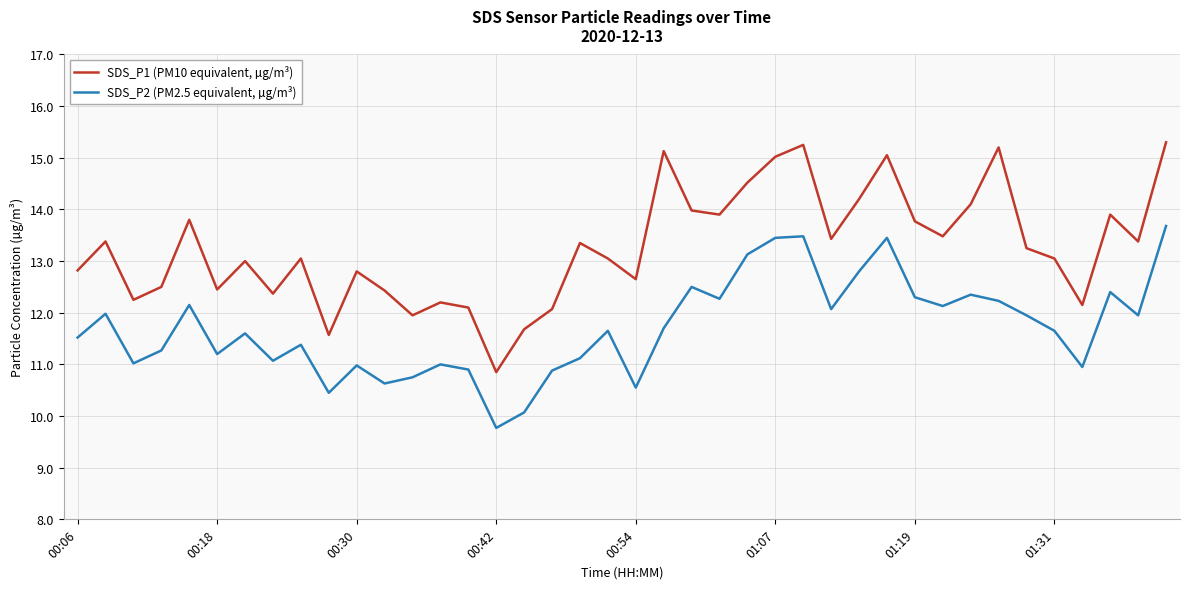

Rank the series by their maximum value, from highest to lowest.

SDS_P1 (PM10 equivalent, µg/m³), SDS_P2 (PM2.5 equivalent, µg/m³)